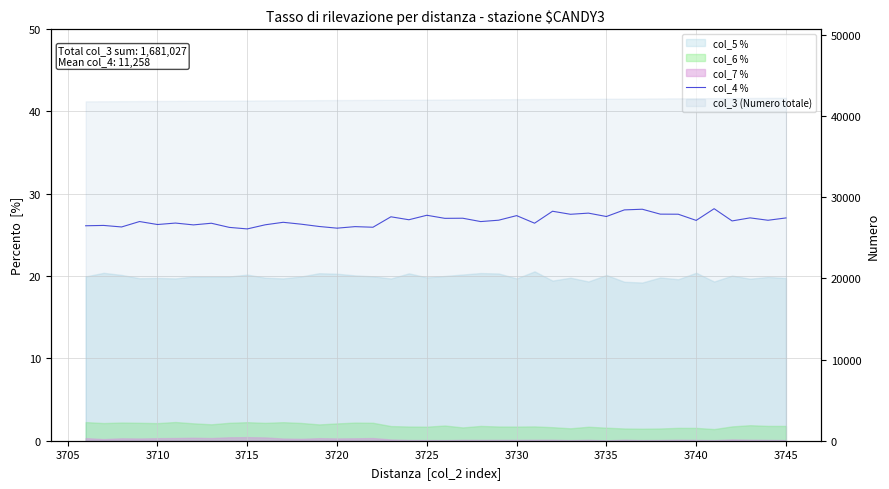

What is the average value?

26.8